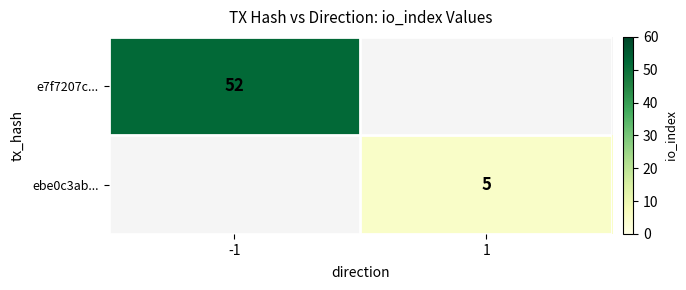

The ebe0c3ab... series shows 7 at 1. True or false?

False